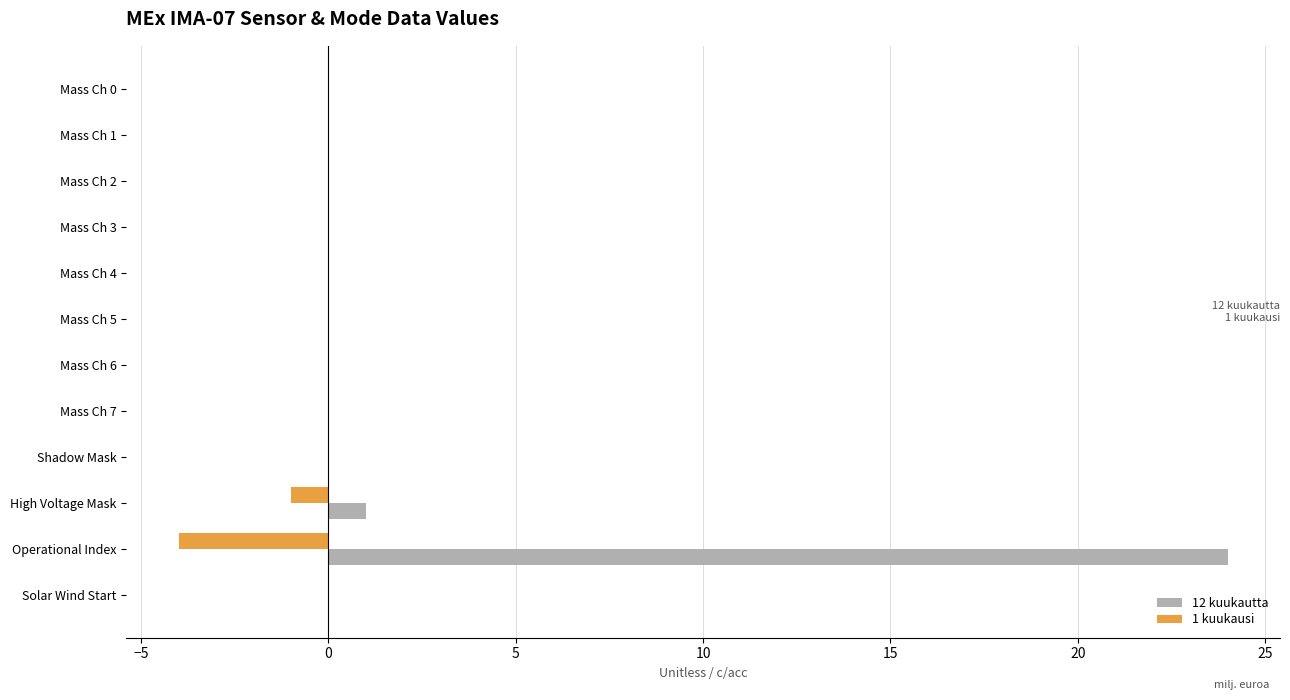

Which series has the largest total across all categories?

12 kuukautta